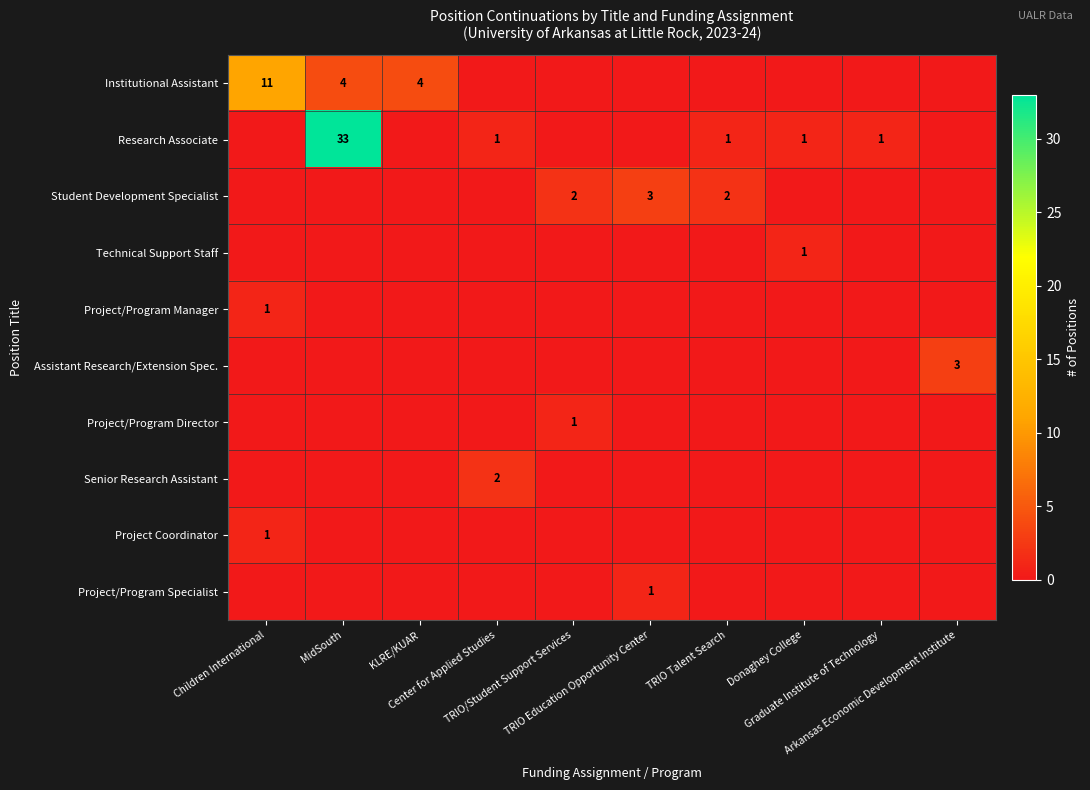

What is the average value of the Research Associate series?

4